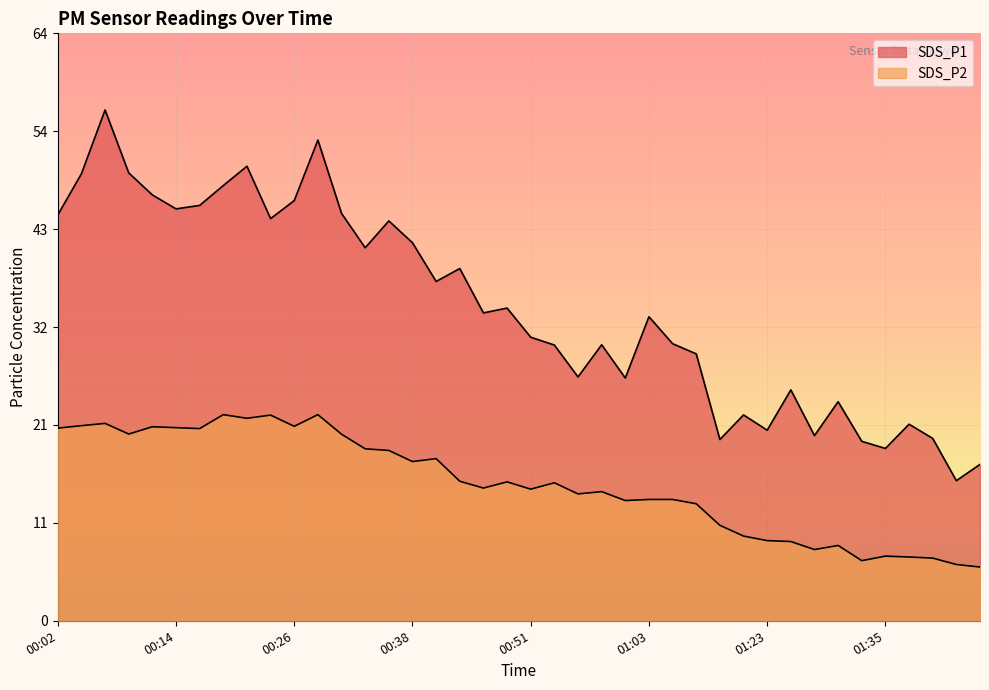

Is it true that SDS_P1 equals 80.4 at 00:04?

False